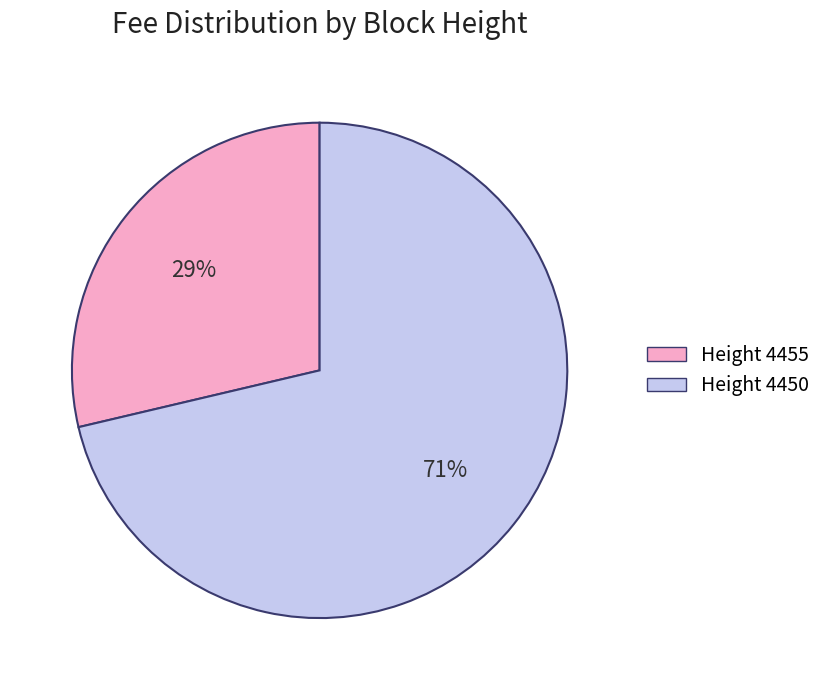

To the nearest percent, what is the average slice percentage?

50%